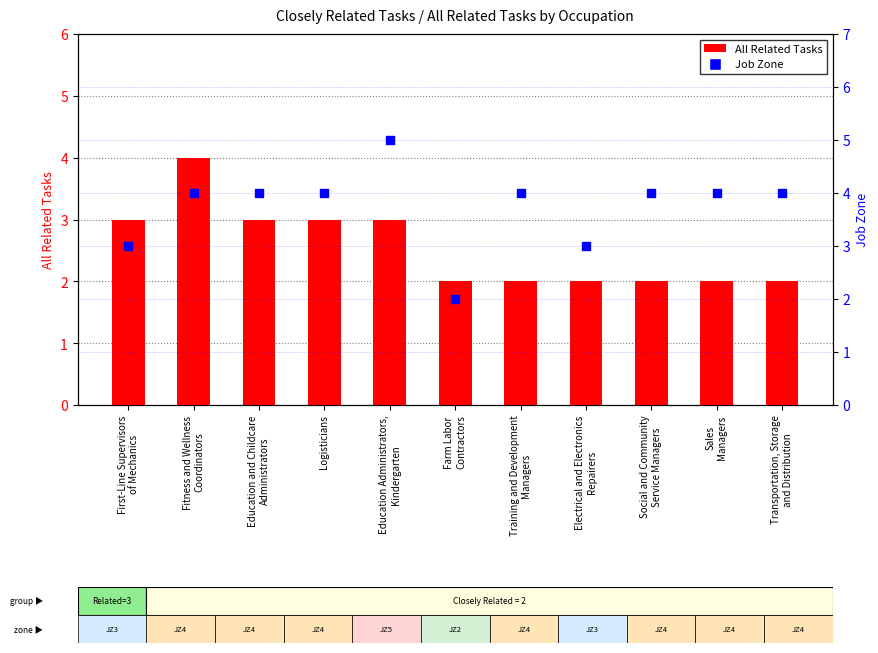

What is the total value across all series at Education and Childcare
Administrators?

7